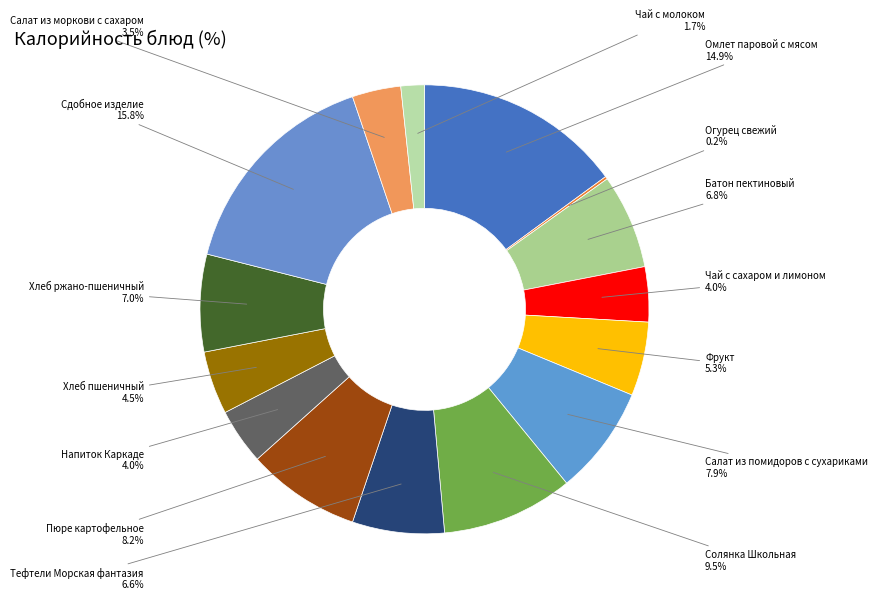

To the nearest percent, what portion does Омлет паровой с мясом represent?

15%